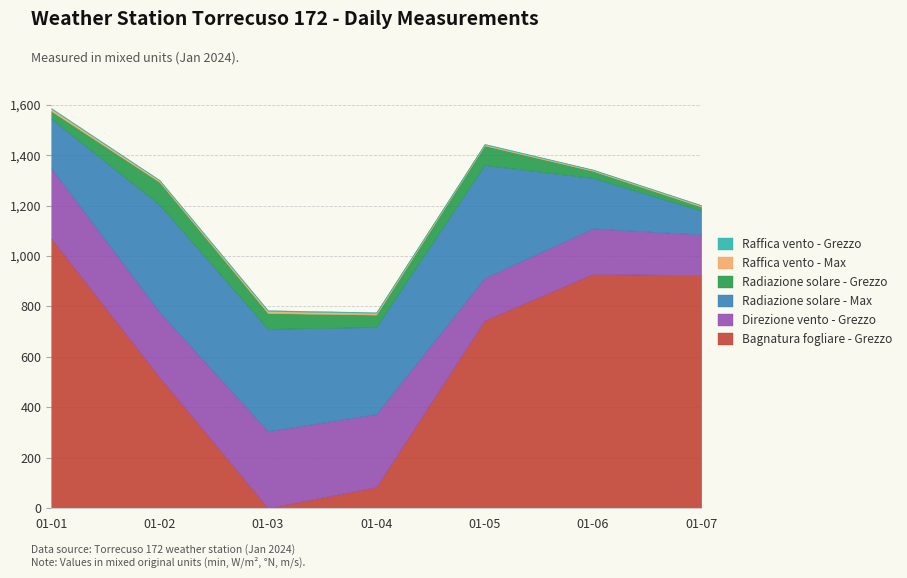

What is the minimum value for Radiazione solare - Max?

94.0